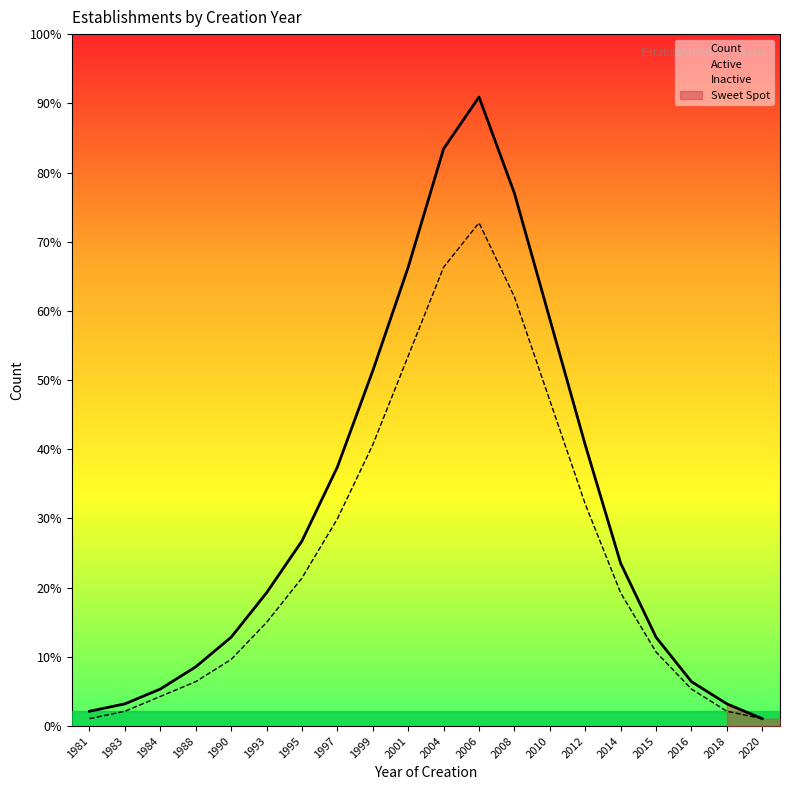

Does the chart display data point markers on the line(s)?

No